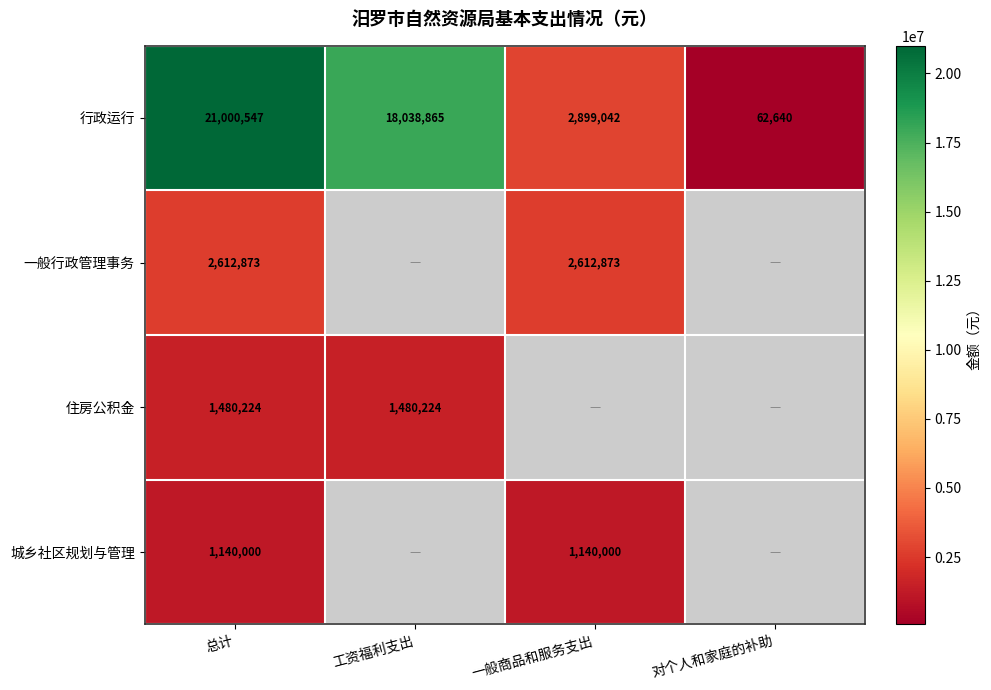

What is the minimum value for 行政运行?

62640